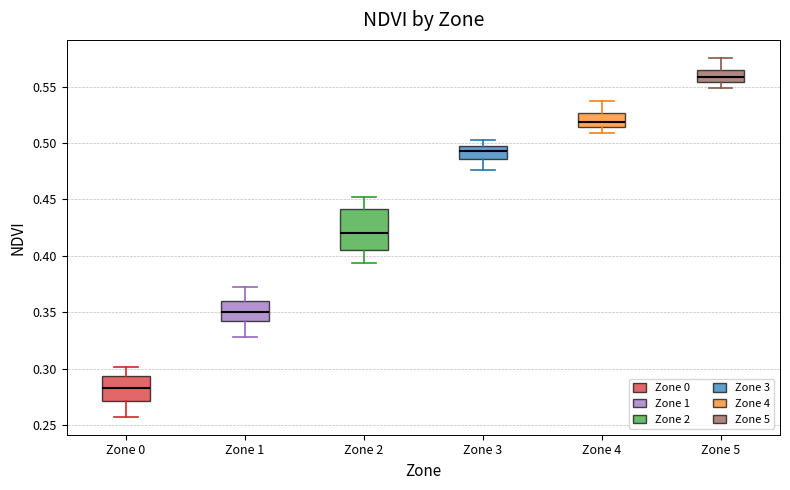

Where does the lower whisker of the box for Zone 3 end on the y-axis? The values are not printed on the chart, so give them approximately, as read against the axis.

0.475